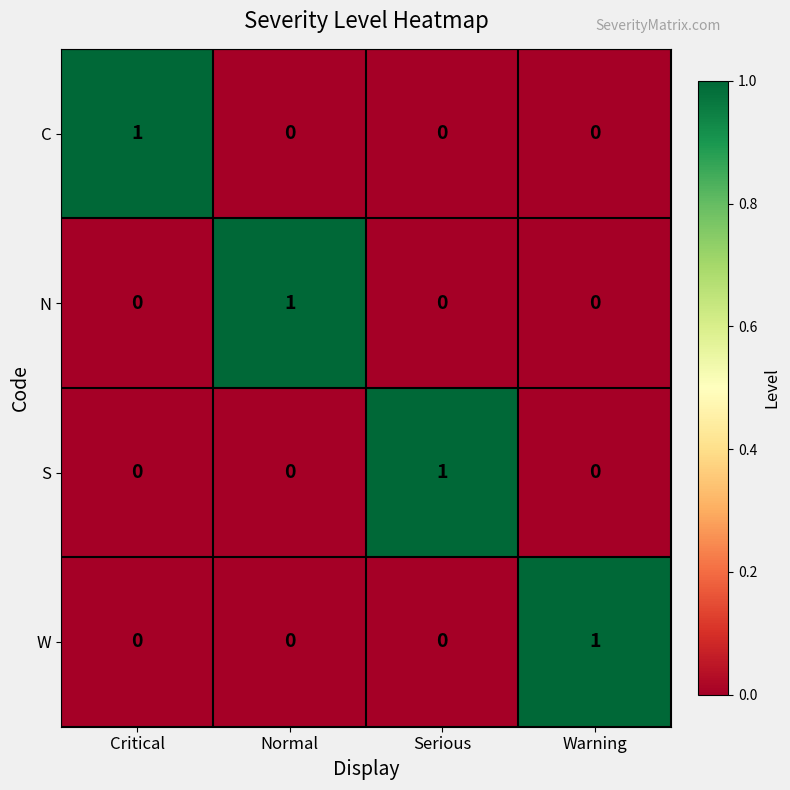

The N series shows 0 at Critical. True or false?

True